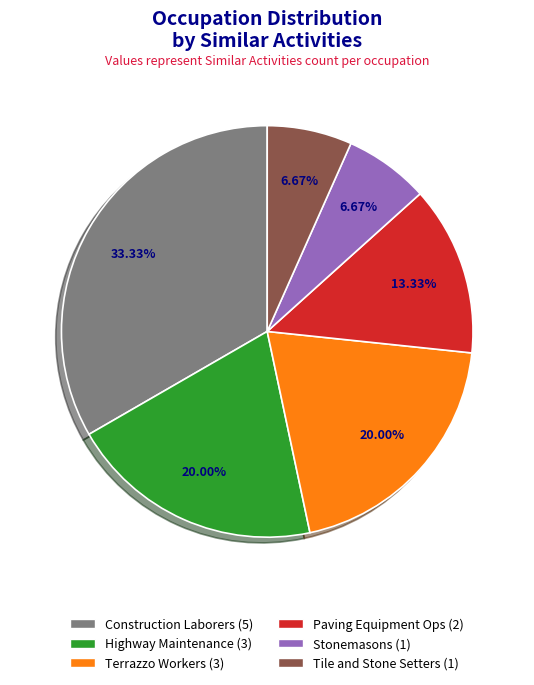

Does any single category account for the majority?

No